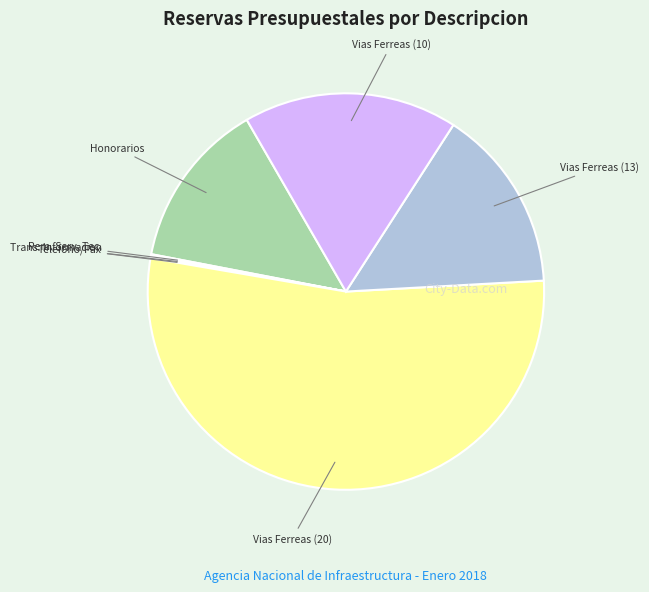

Is there any slice that represents more than half of the pie?

Yes